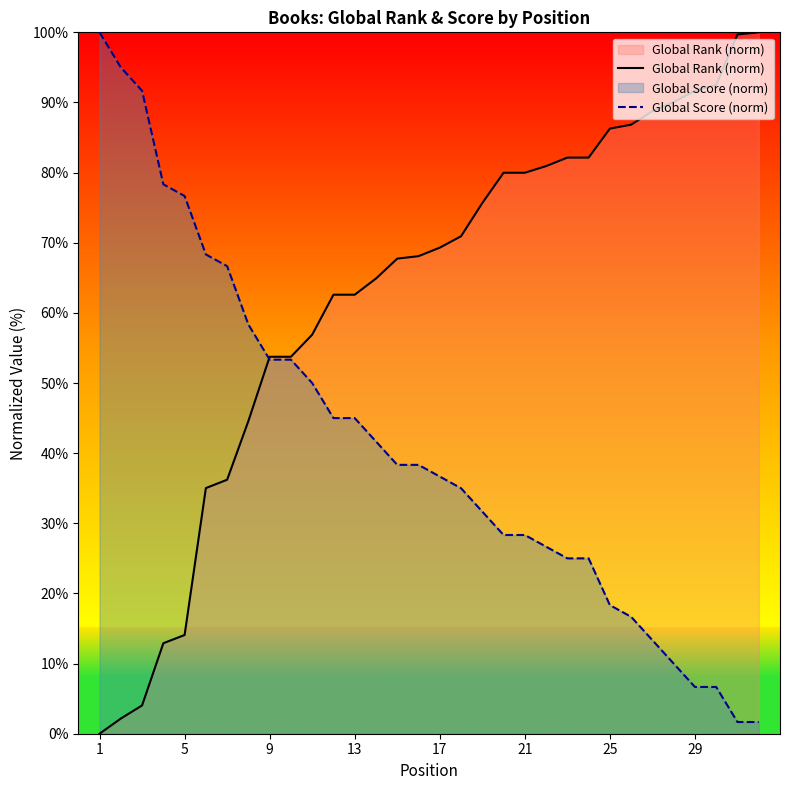

True or false: Global Score (norm) has more than 2 points higher than both neighbors.

False